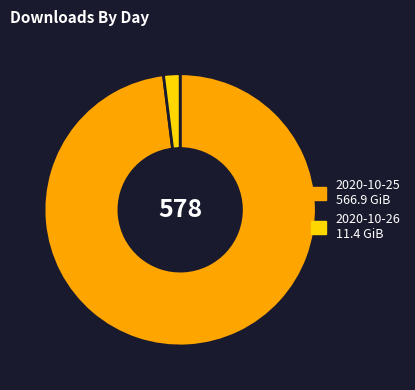

Does any single category account for the majority?

Yes